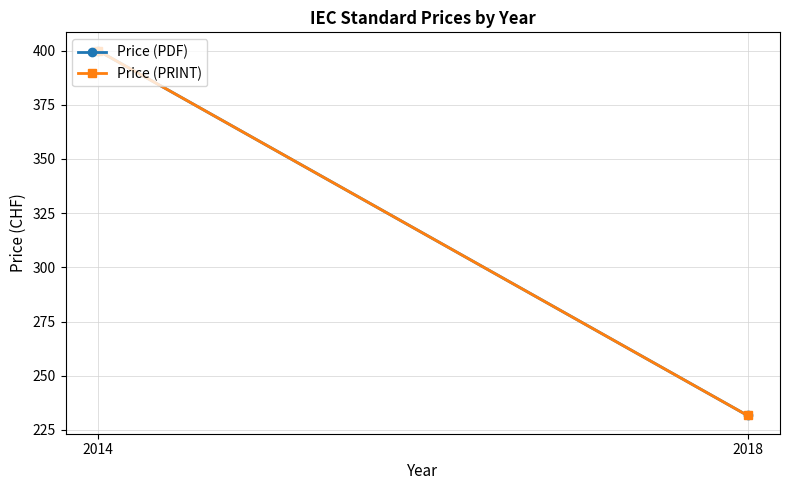

Is it true that Price (PDF) equals 147.6 at 2018?

False